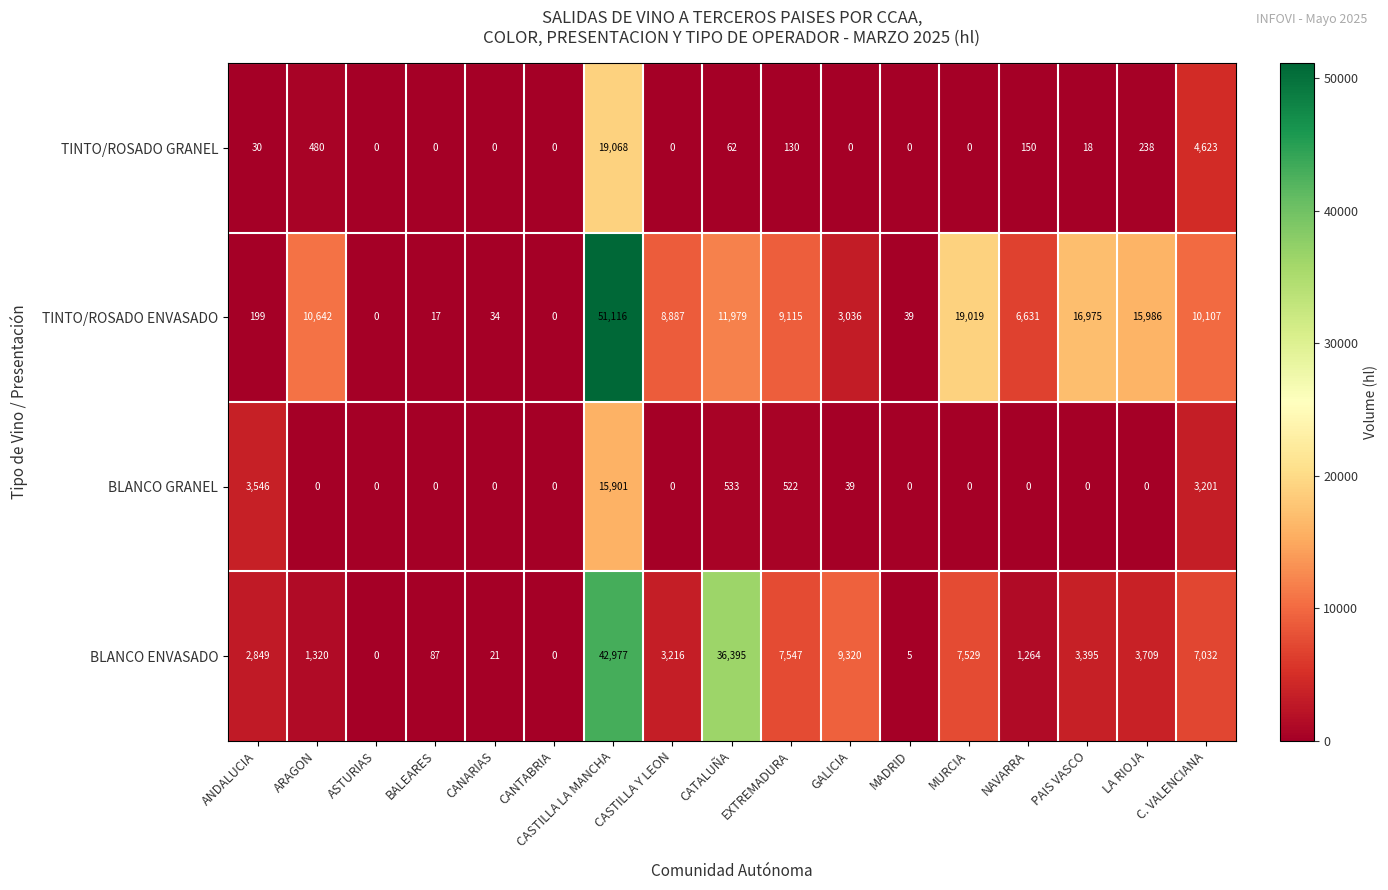

At which label does TINTO/ROSADO ENVASADO reach its peak?

CASTILLA LA MANCHA